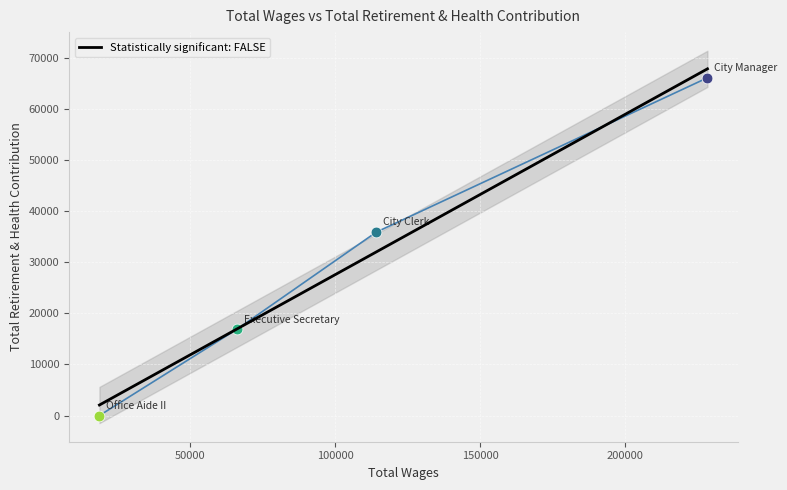

What is the change in value from City Manager to Executive Secretary?

-49270